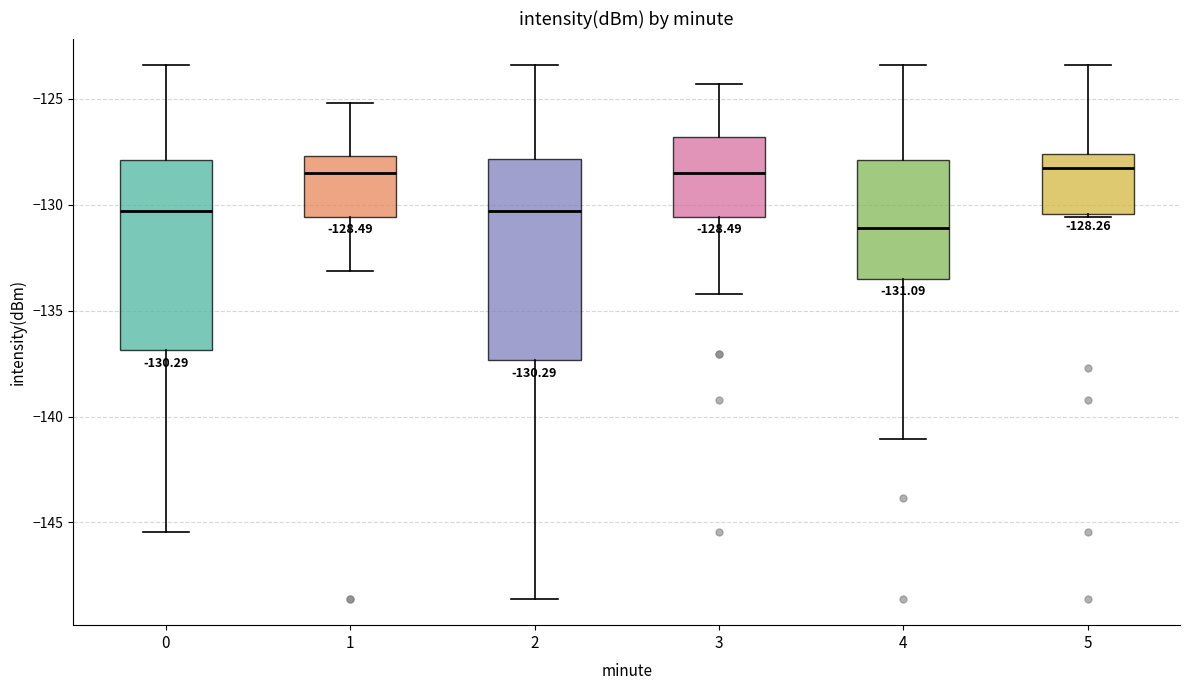

Comparing the boxes themselves (not the whiskers), which one is the tallest?

2